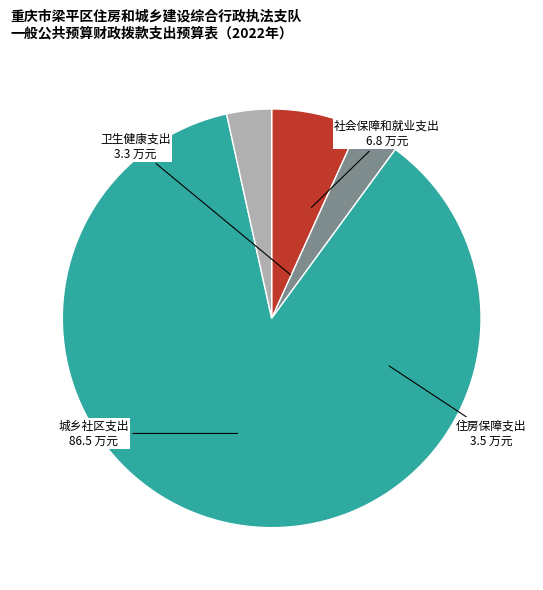

Count the number of slices in the pie.

4